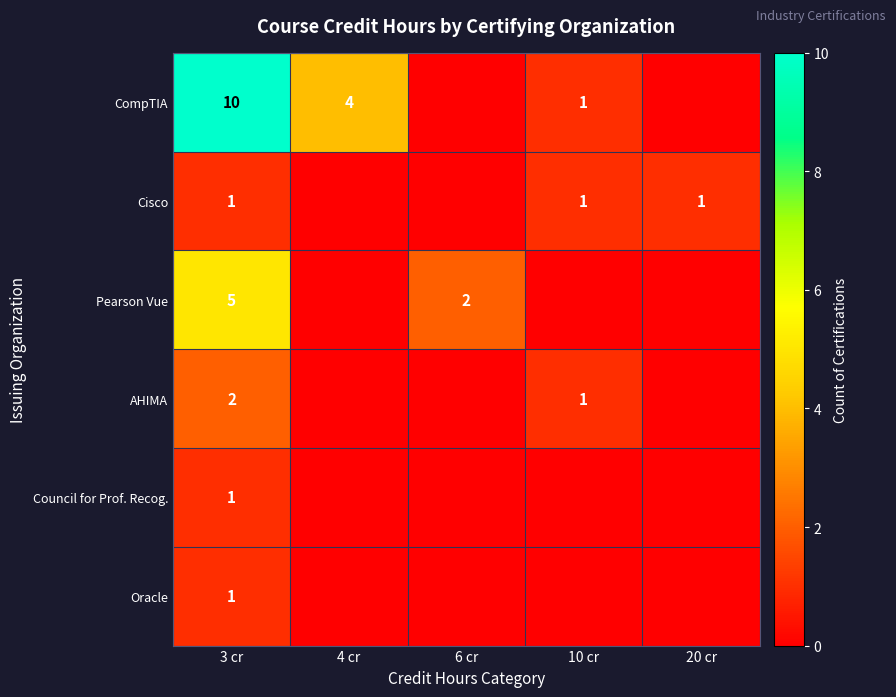

The CompTIA series shows 4 at 4 cr. True or false?

True